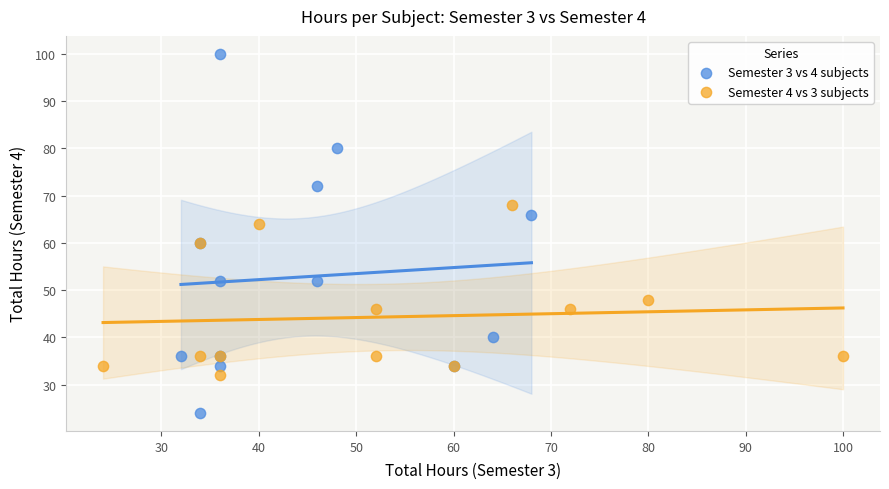

Which series contains the lowest Y value?

Semester 3 vs 4 subjects